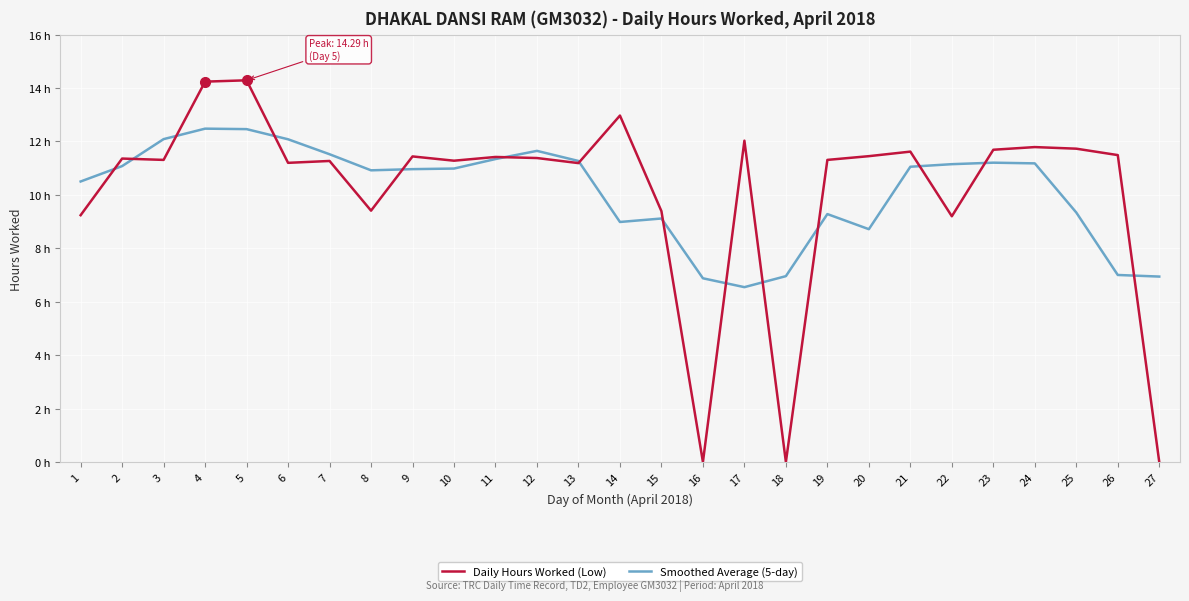

True or false: Smoothed Average (5-day) has a value of 9.1 at 15.

True